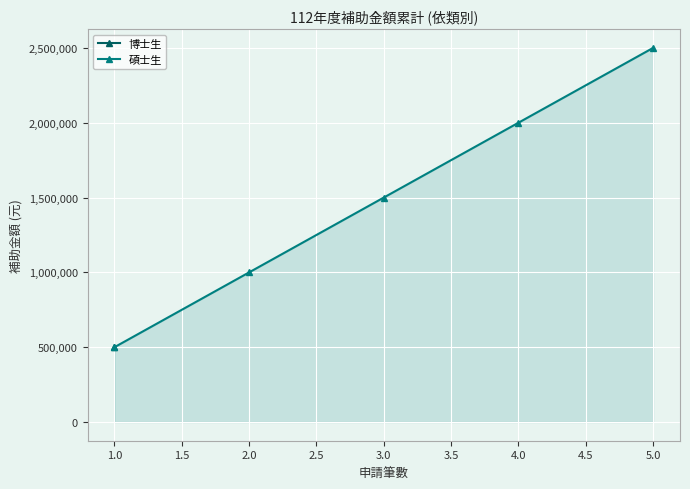

What is the minimum value shown in the chart?

500000